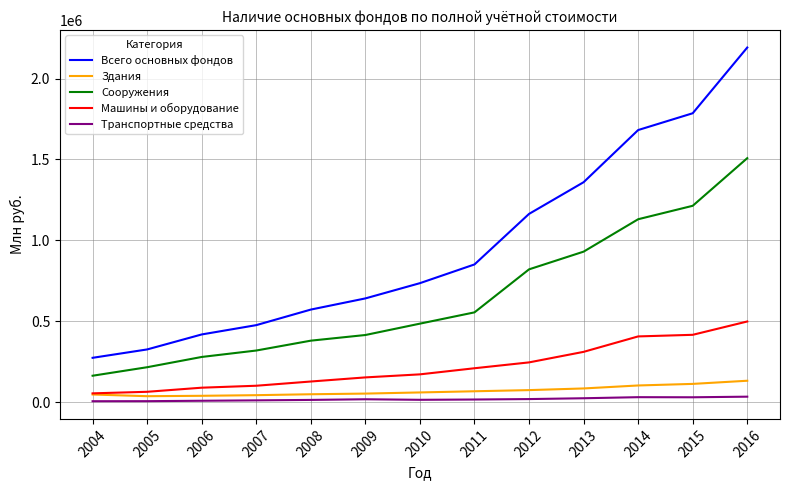

What is the spread (max minus min) of values at 2008?

558542